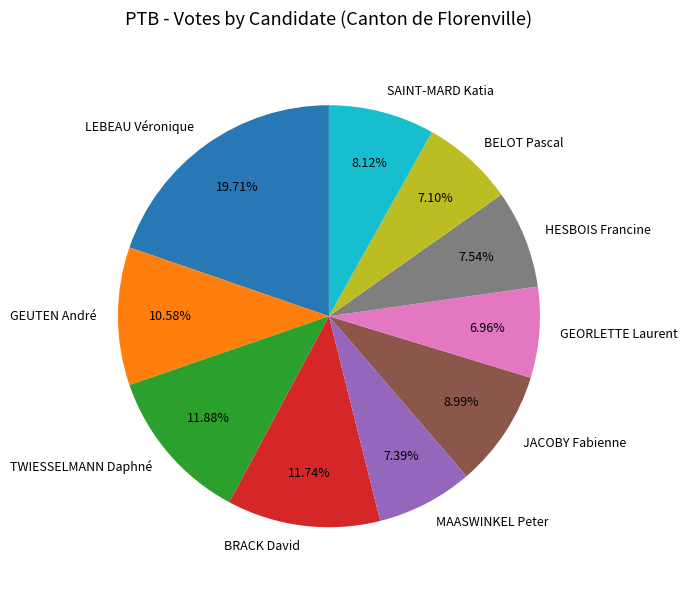

Does MAASWINKEL Peter account for over 50% of the chart?

No